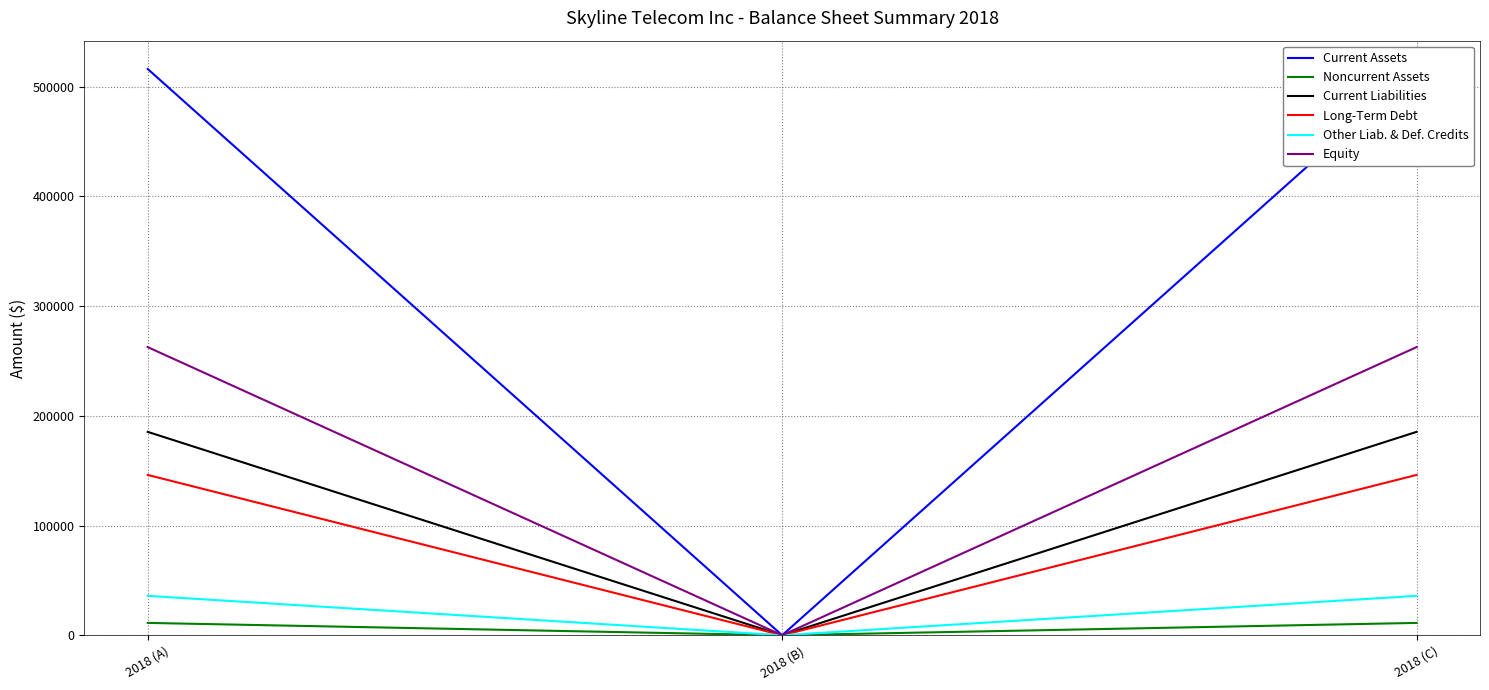

Is it true that Long-Term Debt equals 146108 at 2018 (C)?

True